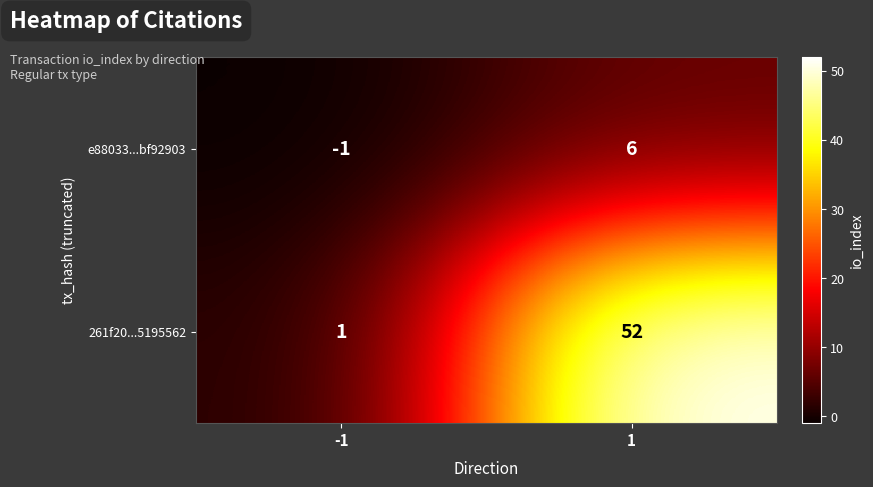

What is the total value across all series at 1?

58